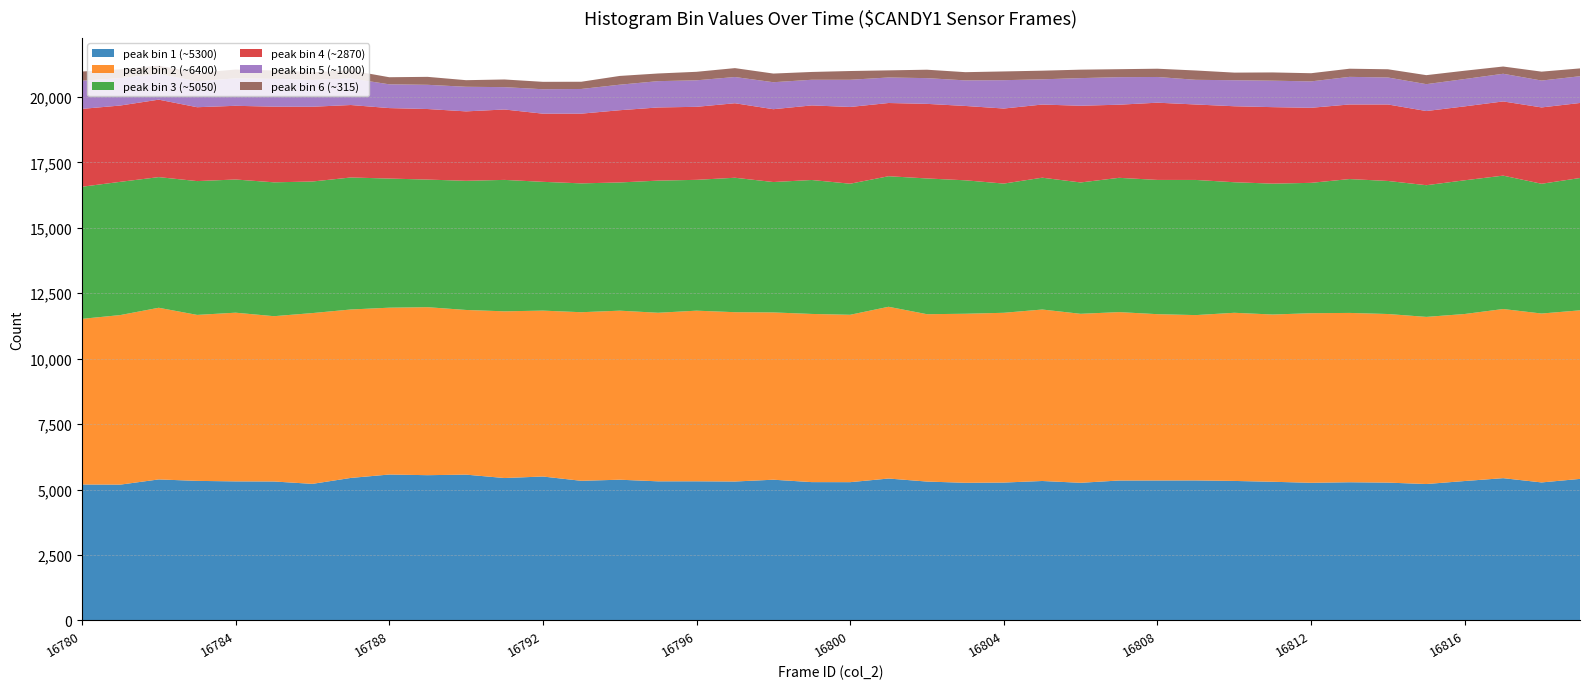

Reading right to left, transcribe all the data shown in this chart.

peak_bin_1: 16819=5407	16818=5272	16817=5435	16816=5326	16815=5211	16814=5265	16813=5279	16812=5258	16811=5297	16810=5329	16809=5349	16808=5347	16807=5345	16806=5258	16805=5327	16804=5267	16803=5258	16802=5305	16801=5421	16800=5282	16799=5284	16798=5376	16797=5307	16796=5315	16795=5314	16794=5376	16793=5334	16792=5498	16791=5440	16790=5570	16789=5549	16788=5574	16787=5444	16786=5217	16785=5308	16784=5312	16783=5331	16782=5387	16781=5188	16780=5193
peak_bin_2: 16819=6441	16818=6454	16817=6463	16816=6382	16815=6386	16814=6442	16813=6470	16812=6480	16811=6391	16810=6425	16809=6317	16808=6354	16807=6435	16806=6457	16805=6552	16804=6487	16803=6459	16802=6395	16801=6563	16800=6396	16799=6426	16798=6392	16797=6470	16796=6520	16795=6441	16794=6459	16793=6442	16792=6339	16791=6370	16790=6292	16789=6419	16788=6375	16787=6436	16786=6526	16785=6316	16784=6446	16783=6342	16782=6559	16781=6479	16780=6329
peak_bin_3: 16819=5056	16818=4958	16817=5097	16816=5109	16815=5032	16814=5084	16813=5115	16812=4981	16811=5001	16810=4988	16809=5164	16808=5130	16807=5131	16806=5019	16805=5037	16804=4937	16803=5099	16802=5187	16801=4988	16800=5008	16799=5118	16798=4982	16797=5137	16796=4999	16795=5049	16794=4899	16793=4923	16792=4921	16791=5022	16790=4935	16789=4876	16788=4934	16787=5044	16786=5027	16785=5115	16784=5089	16783=5113	16782=4992	16781=5091	16780=5048
peak_bin_4: 16819=2867	16818=2917	16817=2835	16816=2825	16815=2834	16814=2923	16813=2850	16812=2868	16811=2923	16810=2904	16809=2883	16808=2951	16807=2794	16806=2931	16805=2795	16804=2868	16803=2841	16802=2850	16801=2798	16800=2933	16799=2850	16798=2783	16797=2847	16796=2790	16795=2796	16794=2760	16793=2664	16792=2605	16791=2690	16790=2653	16789=2696	16788=2693	16787=2769	16786=2857	16785=2891	16784=2816	16783=2823	16782=2960	16781=2916	16780=2975
peak_bin_5: 16819=1022	16818=1027	16817=1057	16816=1044	16815=1027	16814=1031	16813=1055	16812=1009	16811=1011	16810=994	16809=943	16808=982	16807=1052	16806=1056	16805=964	16804=1083	16803=977	16802=983	16801=975	16800=1039	16799=980	16798=1031	16797=1002	16796=1013	16795=1005	16794=975	16793=943	16792=933	16791=854	16790=940	16789=925	16788=908	16787=1016	16786=1024	16785=1062	16784=1049	16783=993	16782=978	16781=1047	16780=1077
peak_bin_6: 16819=299	16818=340	16817=277	16816=318	16815=344	16814=314	16813=311	16812=312	16811=315	16810=291	16809=356	16808=316	16807=305	16806=323	16805=330	16804=334	16803=314	16802=322	16801=272	16800=334	16799=298	16798=331	16797=340	16796=325	16795=293	16794=335	16793=276	16792=283	16791=293	16790=252	16789=304	16788=271	16787=307	16786=301	16785=322	16784=337	16783=317	16782=322	16781=335	16780=351